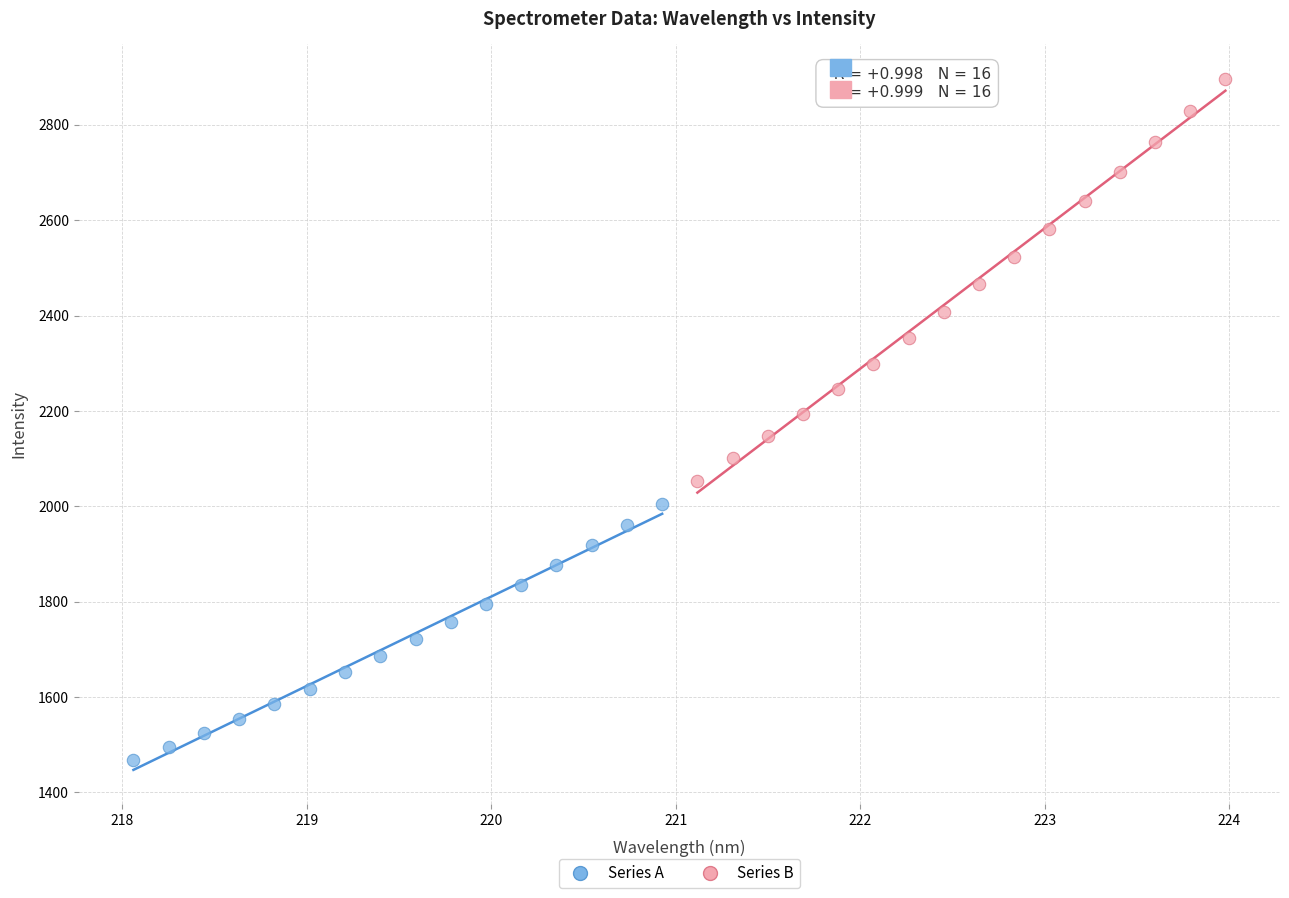

Which series has the widest spread of Y values?

Series B